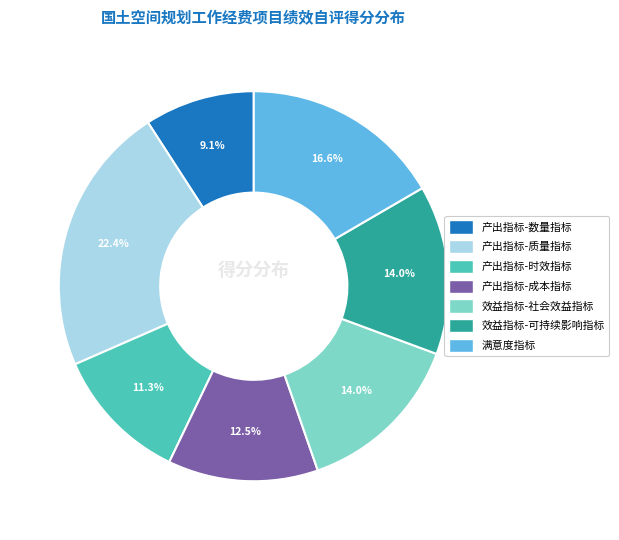

To the nearest percent, what percentage of the pie is 效益指标-可持续影响指标?

14%